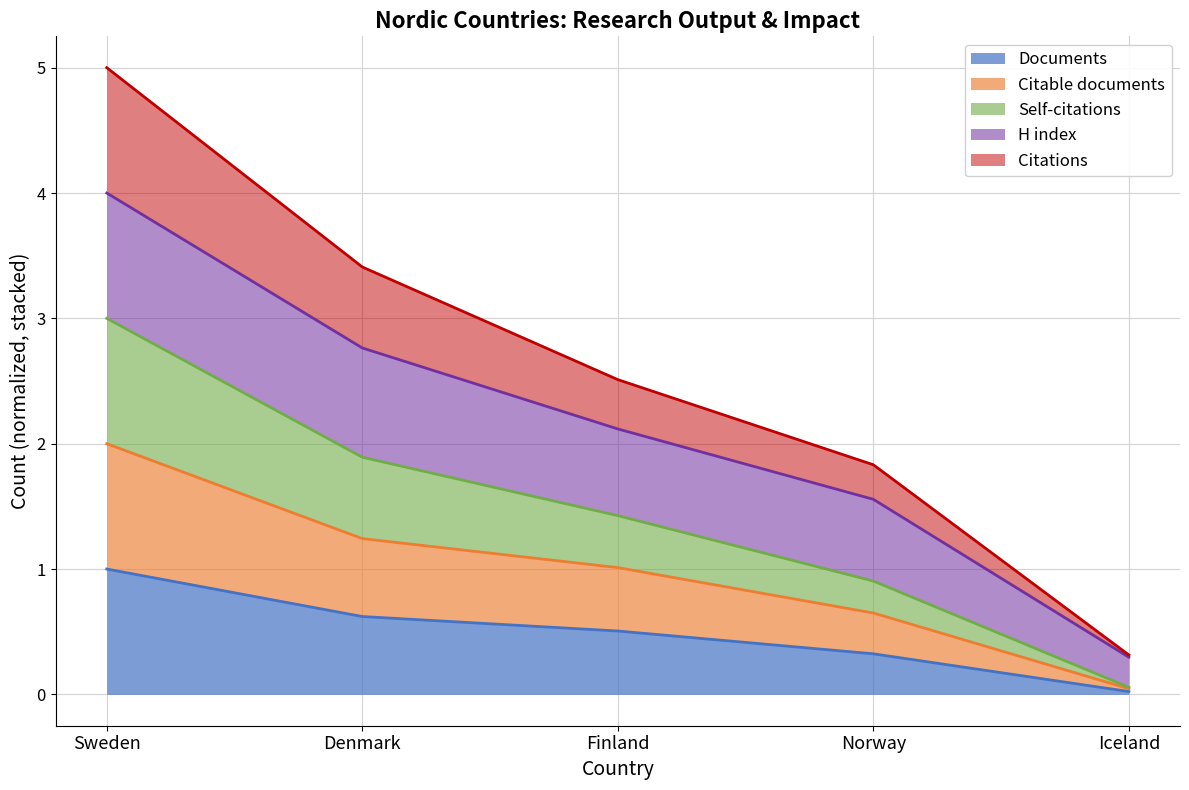

What are all the series names shown in the legend?

Documents, Citable documents, Self-citations, H index, Citations